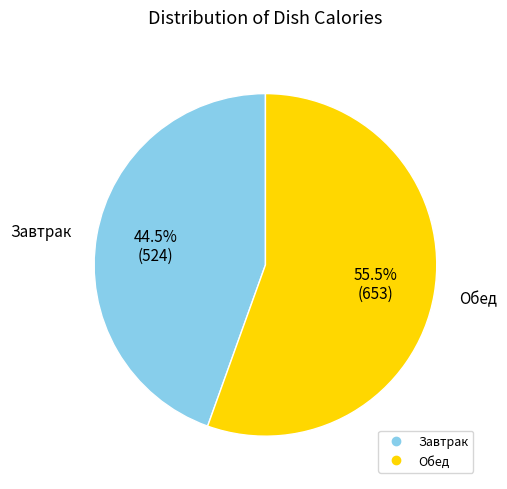

Is there a majority slice in this chart?

Yes